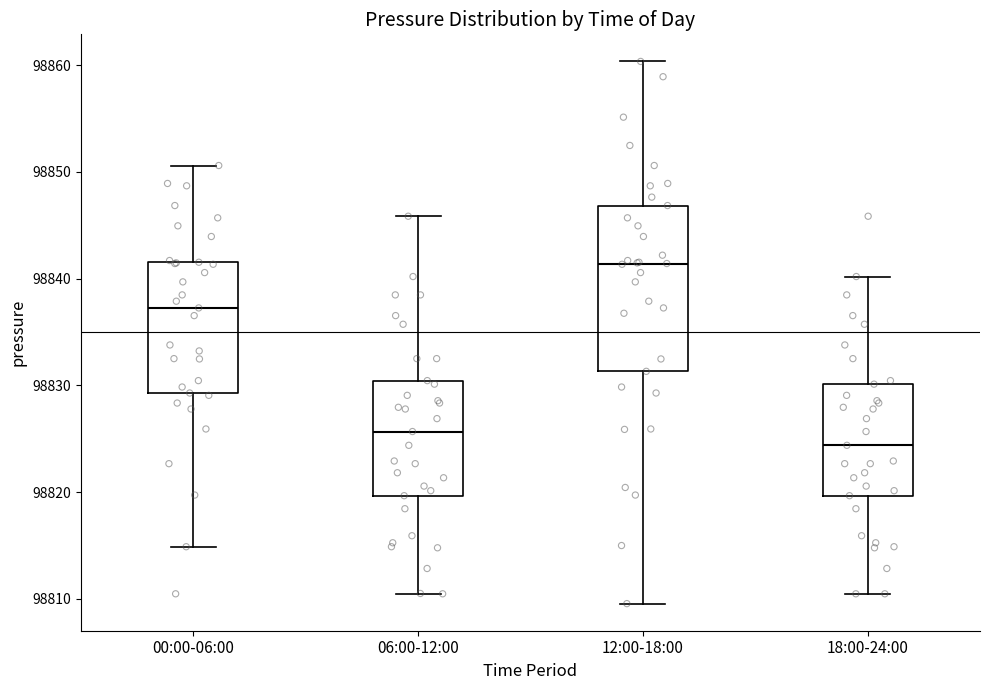

Reading left to right, transcribe this box plot: for each box, give where its median line is, the range the box spans, and where its two whiskers end, as read against the y-axis. The values are not printed on the chart, so give them approximately, as read against the axis.

00:00-06:00: median 98837, box 98829 to 98842, whiskers 98815 to 98851
06:00-12:00: median 98826, box 98820 to 98830, whiskers 98810 to 98846
12:00-18:00: median 98841, box 98831 to 98847, whiskers 98810 to 98860
18:00-24:00: median 98824, box 98820 to 98830, whiskers 98810 to 98840